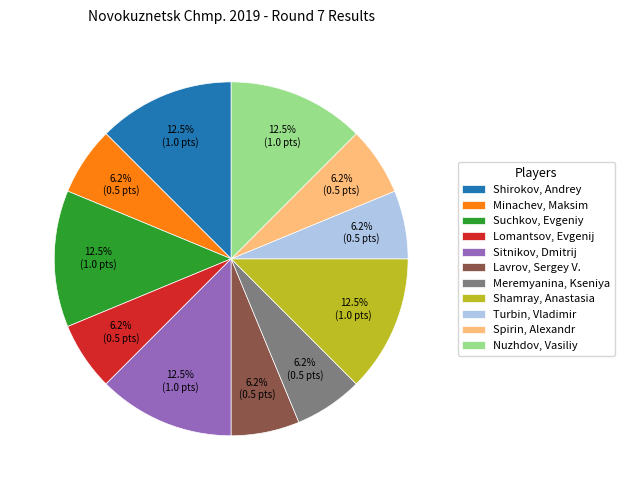

To the nearest percent, what is the difference between the largest and smallest slice percentages?

6%